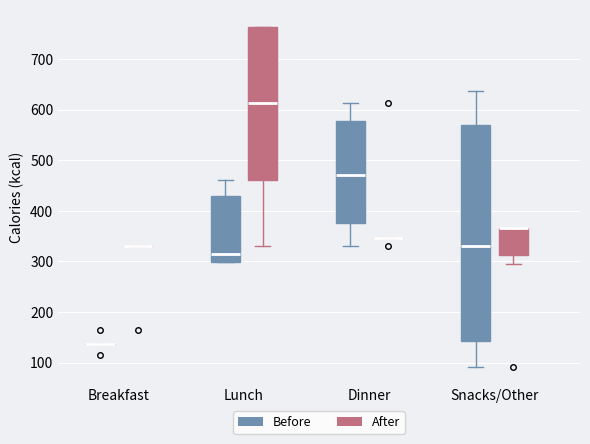

Which box is the tallest, from its lower edge to its upper edge?

Snacks/Other (Before)